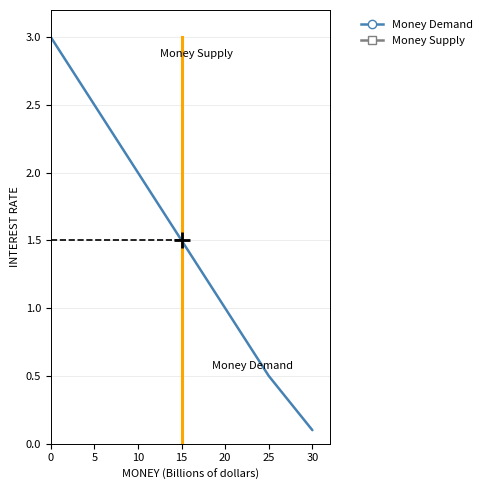

What is the minimum value shown in the chart?

0.1